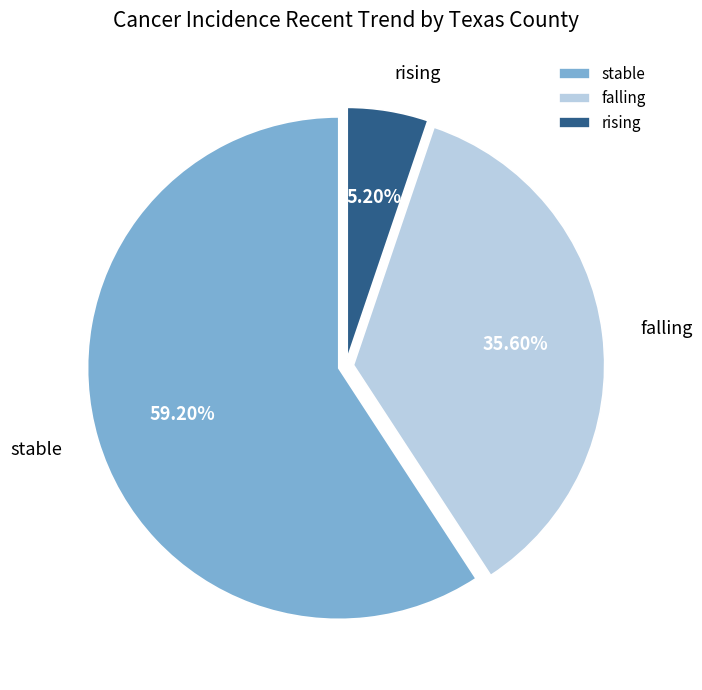

Is stable the majority of the pie?

Yes